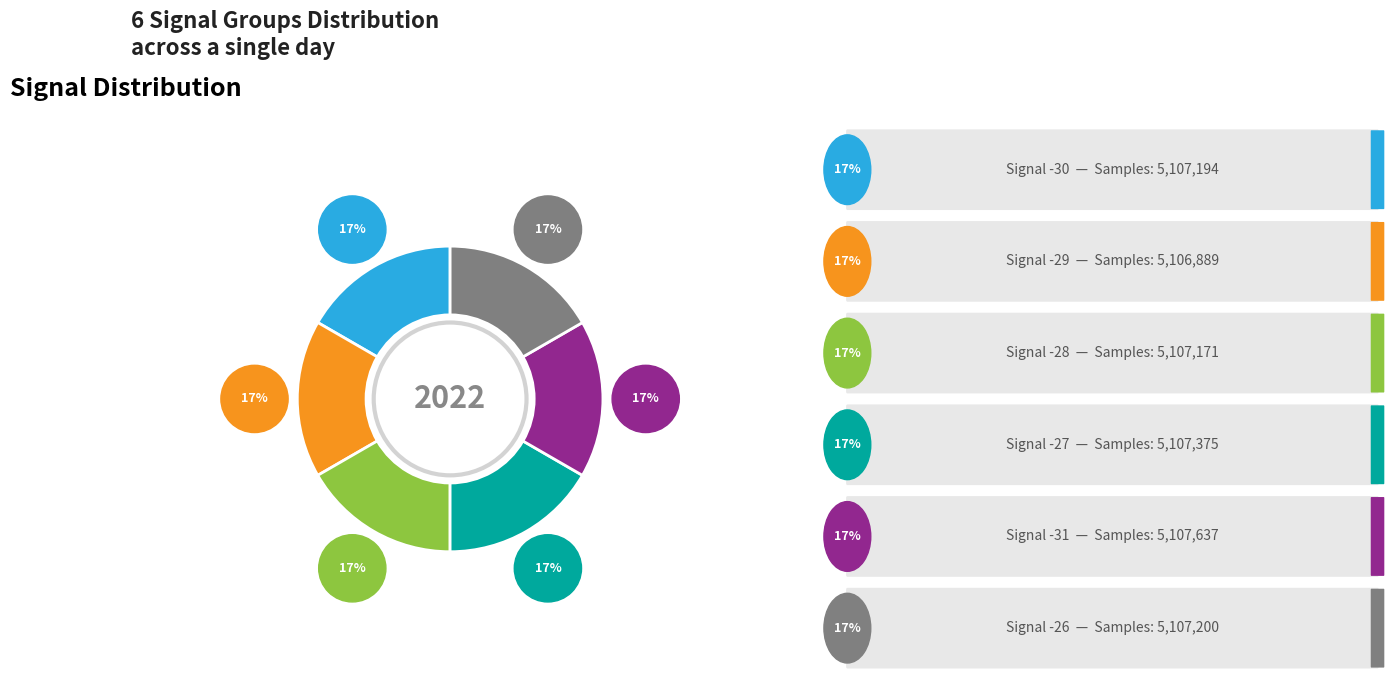

Which slice is the smallest?

-29